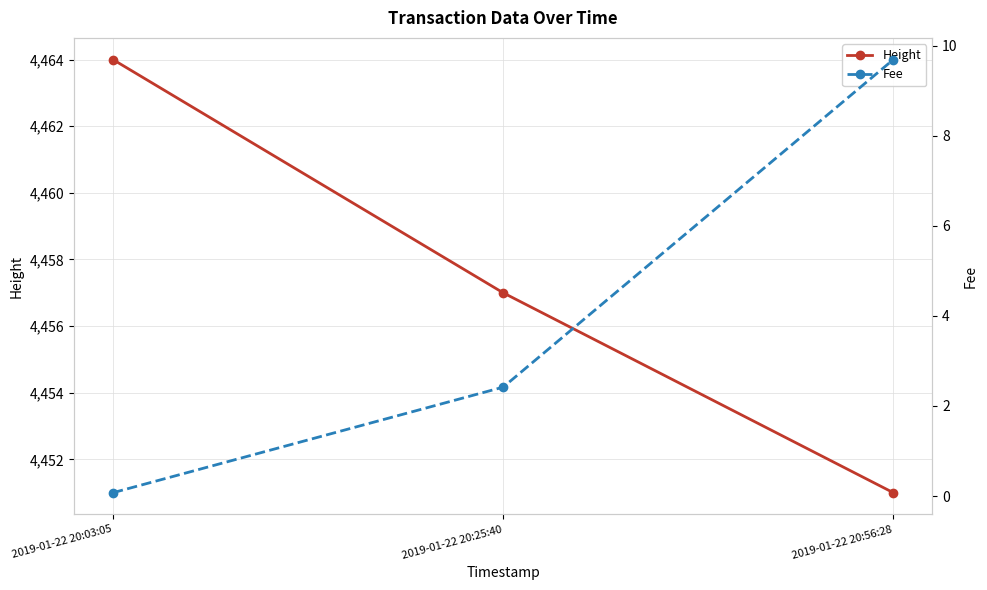

What is the total value across all series at 2019-01-22 20:25:40?

4459.4